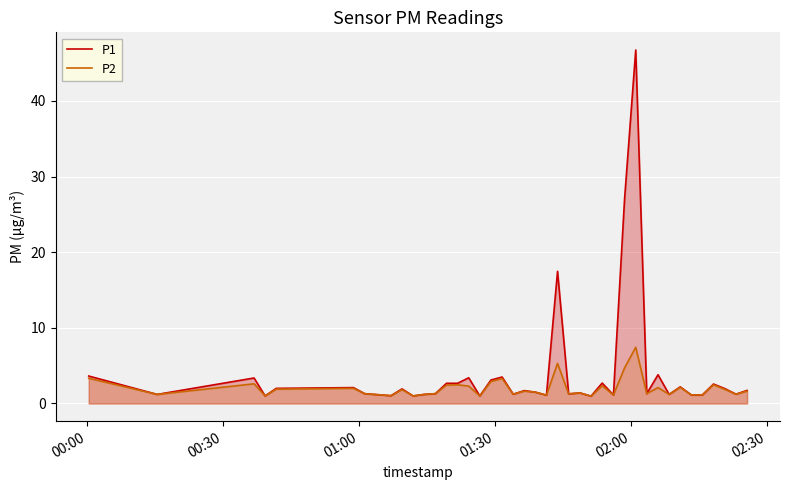

Rank the series by their maximum value, from lowest to highest.

P2, P1